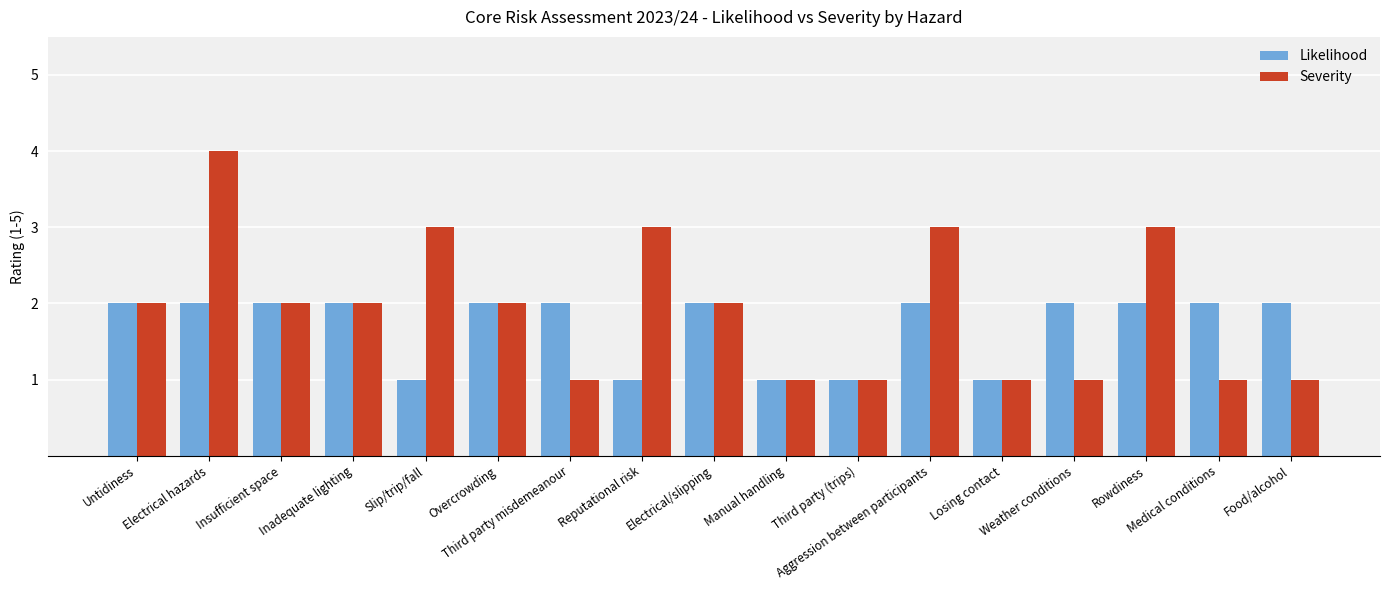

What is the average value of the Severity series?

2